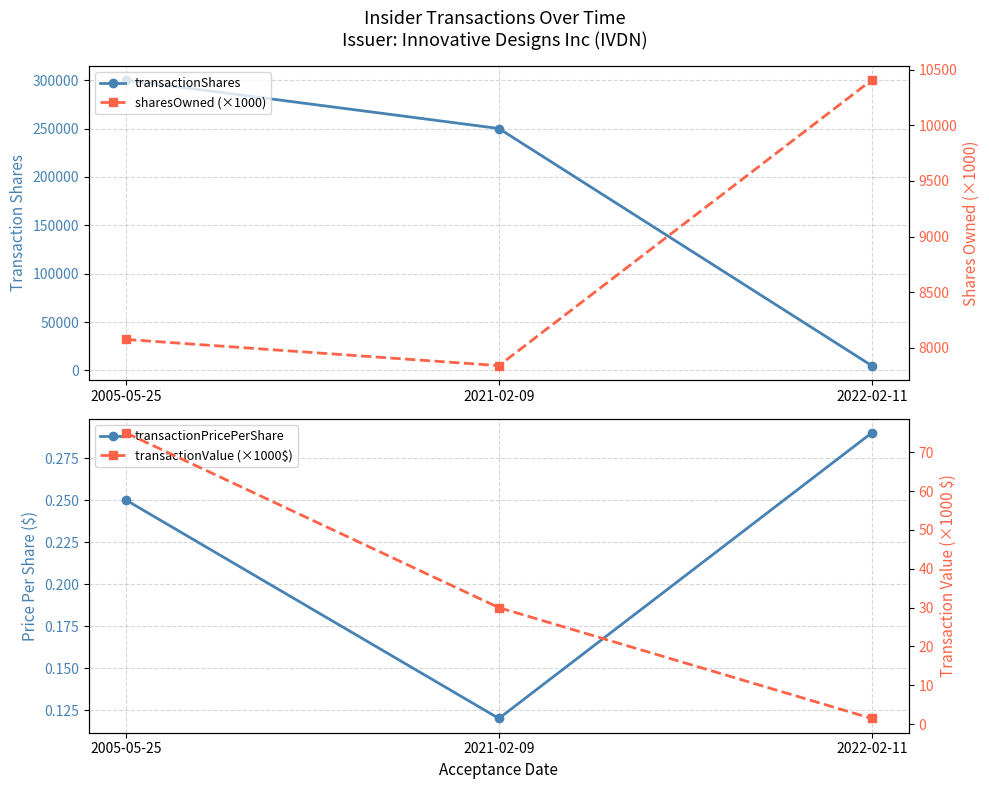

How many transactionPricePerShare values are between 0 and 1?

3